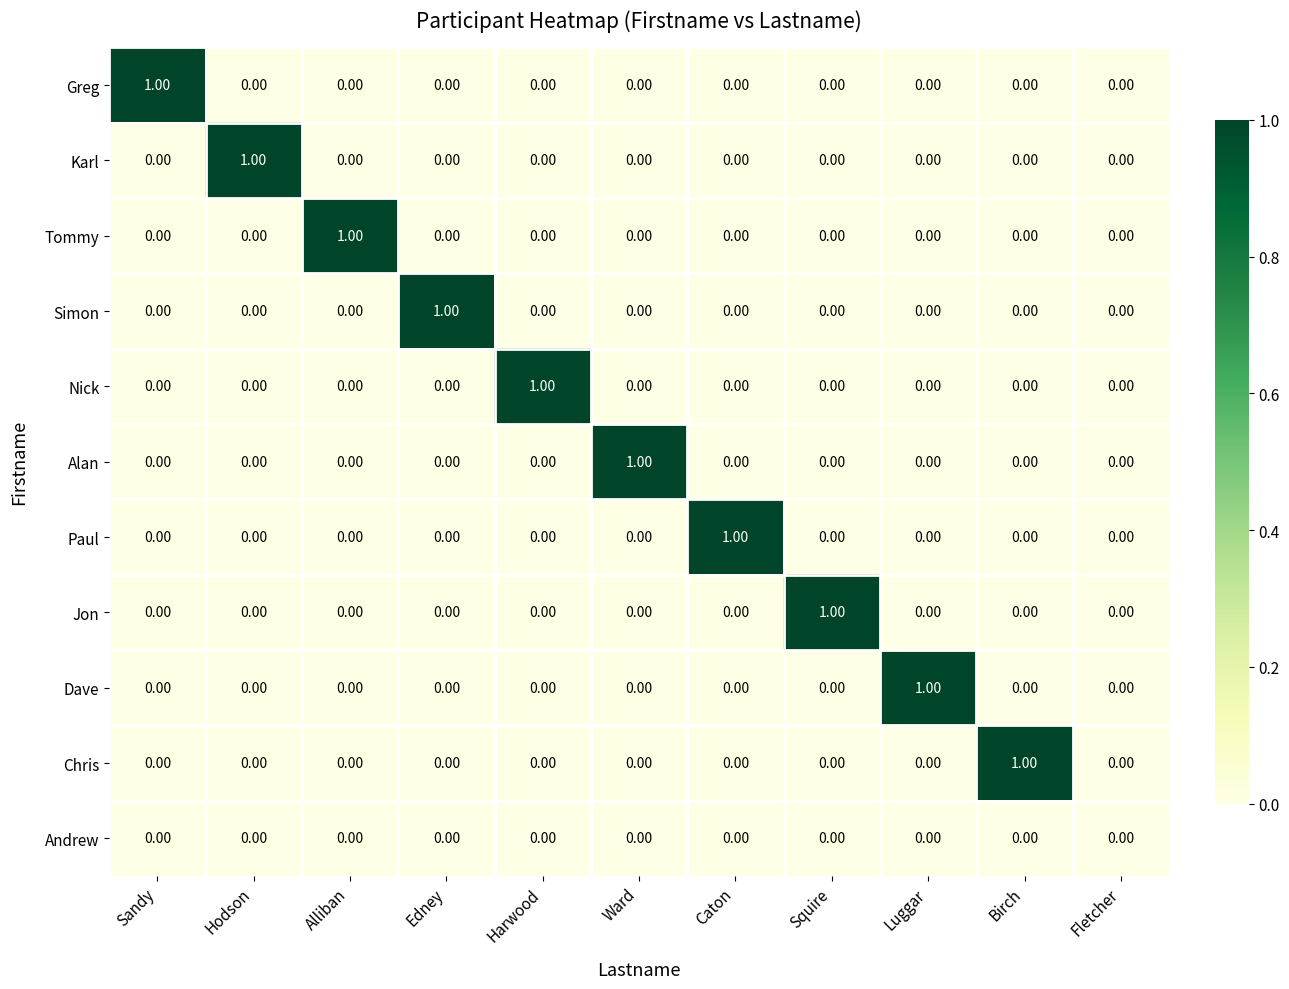

Is the value of Greg at Birch greater than the value of Tommy at Alliban?

No